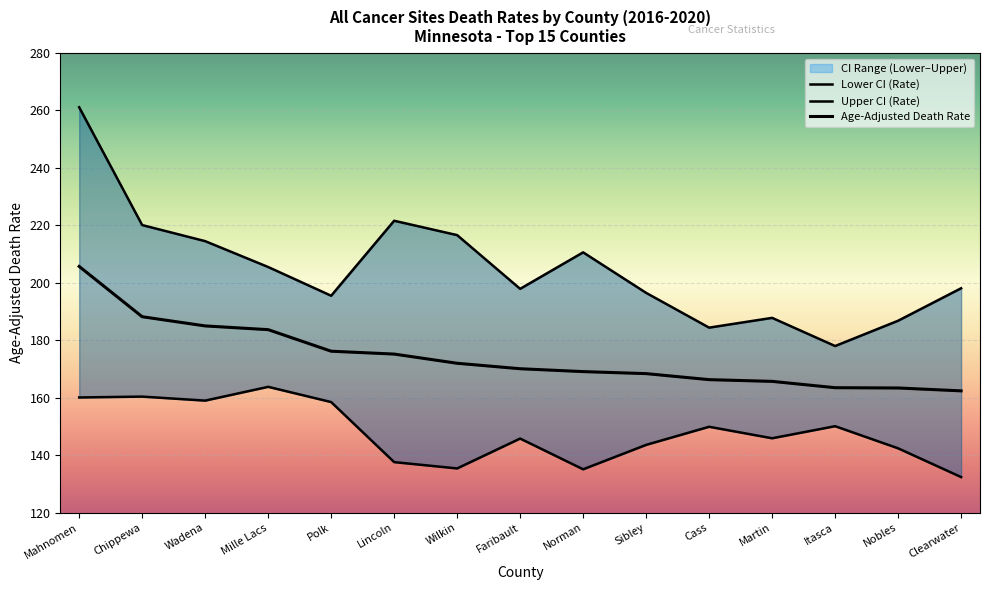

In Upper CI (Rate), how many points are lower than both neighbors (excluding endpoints)?

4